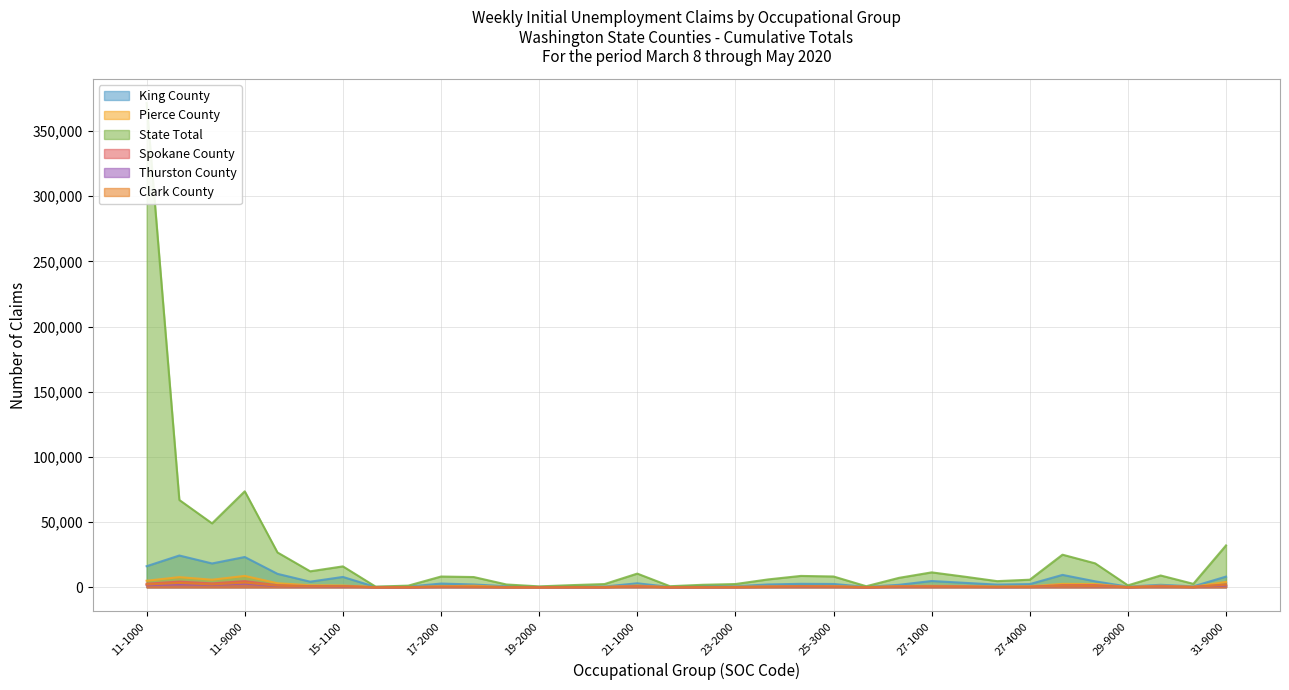

What is the label of the 22nd point from the left?

25-3000